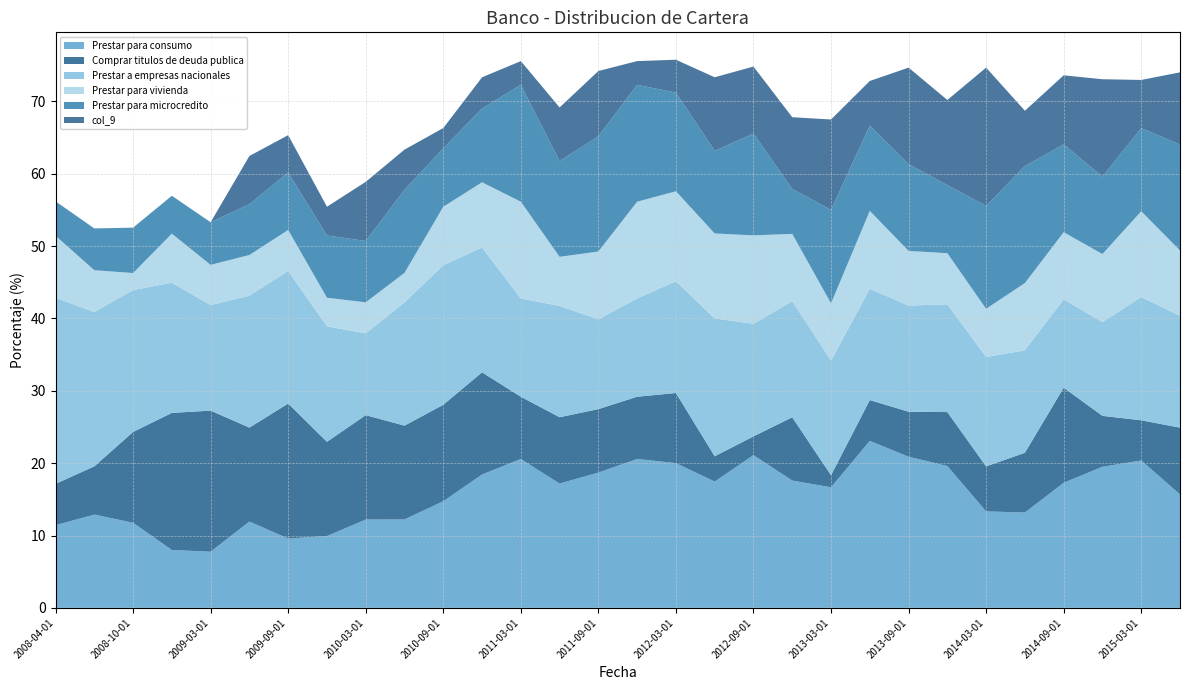

Reading left to right, list all the values displayed in this chart.

Prestar para consumo: 2008-04-01=11.4	2008-07-01=12.9	2008-10-01=11.8	2008-12-01=8.0	2009-03-01=7.8	2009-06-01=11.9	2009-09-01=9.6	2009-12-01=9.9	2010-03-01=12.2	2010-06-01=12.2	2010-09-01=14.7	2010-12-01=18.4	2011-03-01=20.6	2011-06-01=17.2	2011-09-01=18.7	2011-12-01=20.6	2012-03-01=20.0	2012-06-01=17.5	2012-09-01=21.1	2012-12-01=17.6	2013-03-01=16.7	2013-06-01=23.1	2013-09-01=20.9	2013-12-01=19.6	2014-03-01=13.3	2014-06-01=13.2	2014-09-01=17.3	2014-12-01=19.5	2015-03-01=20.4	2015-06-01=15.7
Comprar titulos de deuda publica: 2008-04-01=5.7	2008-07-01=6.7	2008-10-01=12.5	2008-12-01=18.9	2009-03-01=19.5	2009-06-01=13.0	2009-09-01=18.7	2009-12-01=13.0	2010-03-01=14.4	2010-06-01=13.0	2010-09-01=13.3	2010-12-01=14.1	2011-03-01=8.6	2011-06-01=9.2	2011-09-01=8.8	2011-12-01=8.6	2012-03-01=9.7	2012-06-01=3.5	2012-09-01=2.6	2012-12-01=8.7	2013-03-01=1.7	2013-06-01=5.6	2013-09-01=6.2	2013-12-01=7.5	2014-03-01=6.2	2014-06-01=8.3	2014-09-01=13.1	2014-12-01=7.0	2015-03-01=5.6	2015-06-01=9.2
Prestar a empresas nacionales: 2008-04-01=25.7	2008-07-01=21.3	2008-10-01=19.6	2008-12-01=18.0	2009-03-01=14.6	2009-06-01=18.2	2009-09-01=18.3	2009-12-01=16.0	2010-03-01=11.3	2010-06-01=17.0	2010-09-01=19.3	2010-12-01=17.2	2011-03-01=13.6	2011-06-01=15.4	2011-09-01=12.4	2011-12-01=13.6	2012-03-01=15.5	2012-06-01=19.0	2012-09-01=15.6	2012-12-01=16.1	2013-03-01=15.8	2013-06-01=15.4	2013-09-01=14.7	2013-12-01=14.9	2014-03-01=15.1	2014-06-01=14.2	2014-09-01=12.2	2014-12-01=13.0	2015-03-01=17.0	2015-06-01=15.4
Prestar para vivienda: 2008-04-01=8.6	2008-07-01=5.8	2008-10-01=2.4	2008-12-01=6.8	2009-03-01=5.6	2009-06-01=5.6	2009-09-01=5.7	2009-12-01=4.0	2010-03-01=4.3	2010-06-01=4.1	2010-09-01=8.1	2010-12-01=9.0	2011-03-01=13.4	2011-06-01=6.8	2011-09-01=9.4	2011-12-01=13.4	2012-03-01=12.4	2012-06-01=11.7	2012-09-01=12.2	2012-12-01=9.3	2013-03-01=7.9	2013-06-01=10.8	2013-09-01=7.6	2013-12-01=7.1	2014-03-01=6.7	2014-06-01=9.3	2014-09-01=9.3	2014-12-01=9.4	2015-03-01=11.9	2015-06-01=9.0
Prestar para microcredito: 2008-04-01=4.8	2008-07-01=5.8	2008-10-01=6.3	2008-12-01=5.2	2009-03-01=5.9	2009-06-01=7.0	2009-09-01=7.9	2009-12-01=8.6	2010-03-01=8.5	2010-06-01=11.5	2010-09-01=8.1	2010-12-01=10.2	2011-03-01=16.2	2011-06-01=13.2	2011-09-01=15.9	2011-12-01=16.2	2012-03-01=13.6	2012-06-01=11.4	2012-09-01=14.1	2012-12-01=6.2	2013-03-01=12.9	2013-06-01=11.8	2013-09-01=12.0	2013-12-01=9.4	2014-03-01=14.2	2014-06-01=16.2	2014-09-01=12.1	2014-12-01=10.7	2015-03-01=11.5	2015-06-01=14.6
col_9: 2008-04-01=0.0	2008-07-01=0.0	2008-10-01=0.0	2008-12-01=0.0	2009-03-01=0.0	2009-06-01=6.7	2009-09-01=5.2	2009-12-01=4.0	2010-03-01=8.2	2010-06-01=5.6	2010-09-01=2.8	2010-12-01=4.3	2011-03-01=3.3	2011-06-01=7.4	2011-09-01=9.0	2011-12-01=3.3	2012-03-01=4.5	2012-06-01=10.2	2012-09-01=9.3	2012-12-01=9.9	2013-03-01=12.5	2013-06-01=6.2	2013-09-01=13.3	2013-12-01=11.8	2014-03-01=19.1	2014-06-01=7.6	2014-09-01=9.5	2014-12-01=13.5	2015-03-01=6.7	2015-06-01=10.0